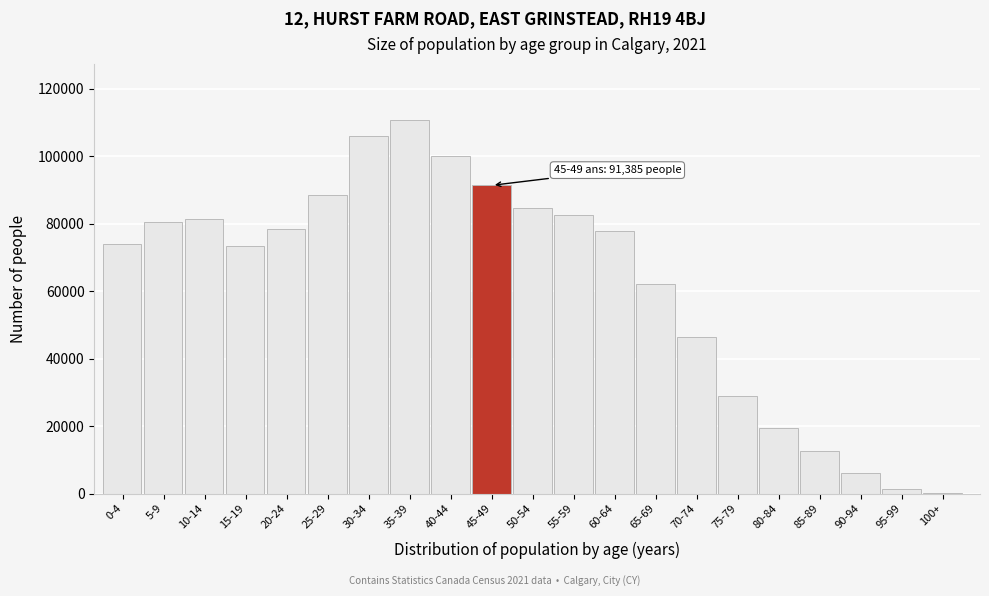

What is the change in value from 0-4 to 10-14?

+7585